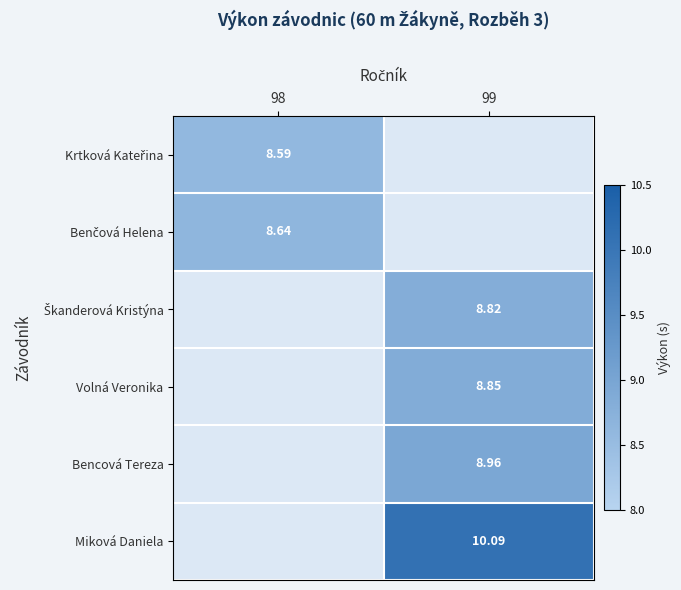

Which series has the widest spread of values?

Krtková Kateřina